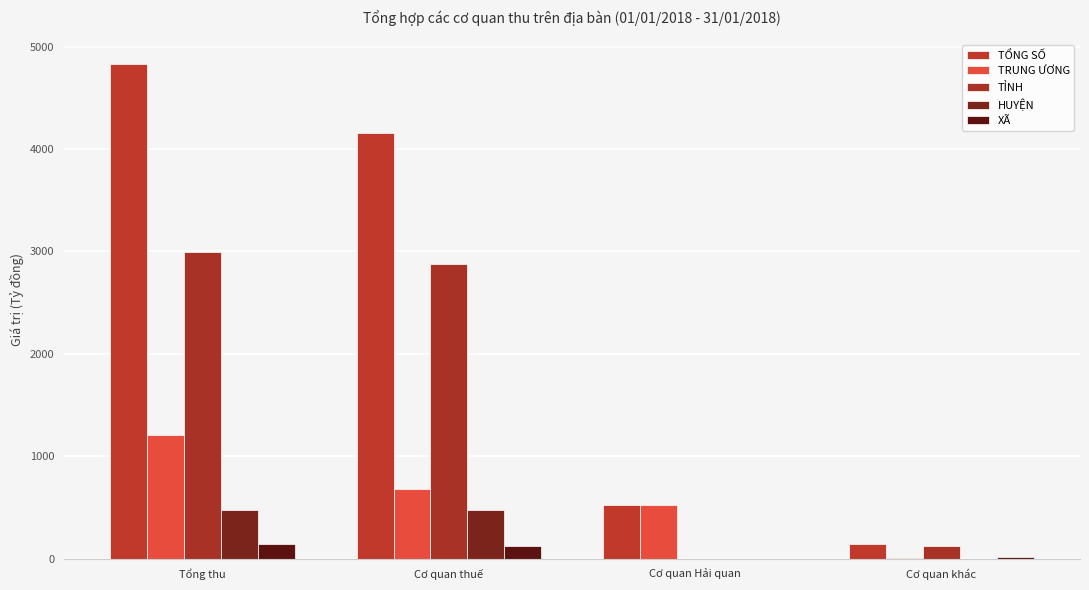

Are the bars horizontal?

No